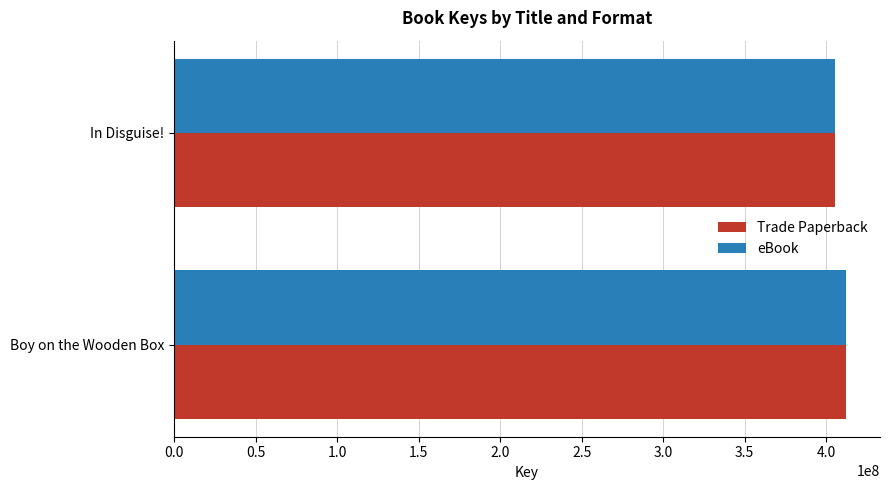

What is the total value across all series at In Disguise!?

810823980